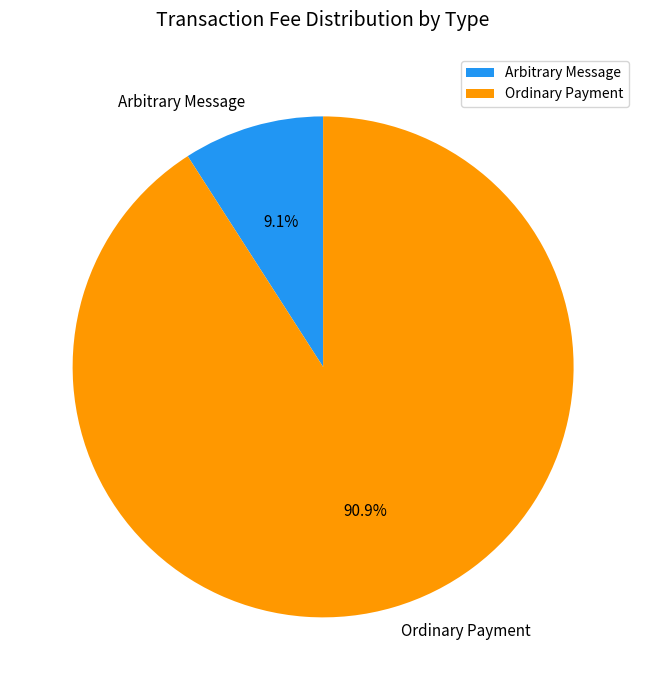

Is there a majority slice in this chart?

Yes